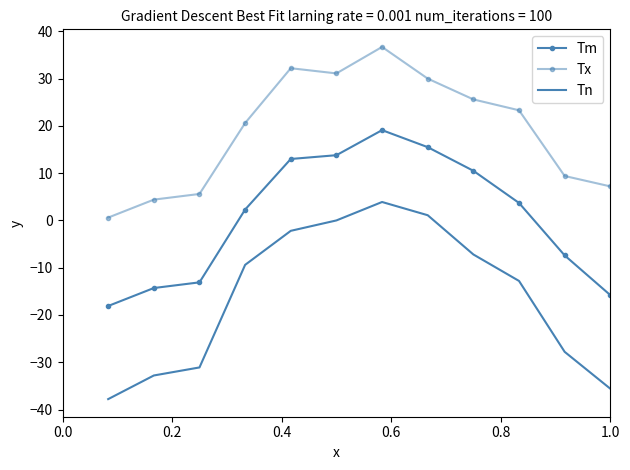

What is the difference between the maximum and minimum values in the Tm series?

37.2